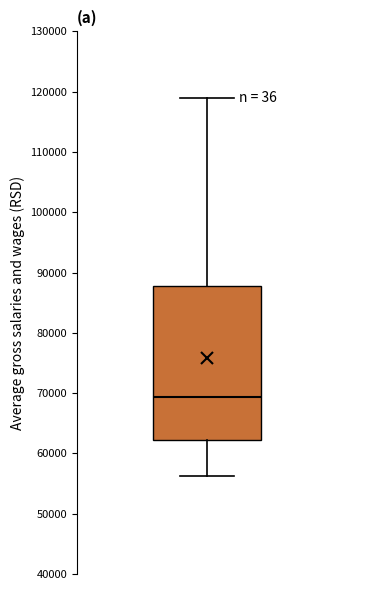

Where does the lower whisker of the box end on the y-axis? The values are not printed on the chart, so give them approximately, as read against the axis.

56000